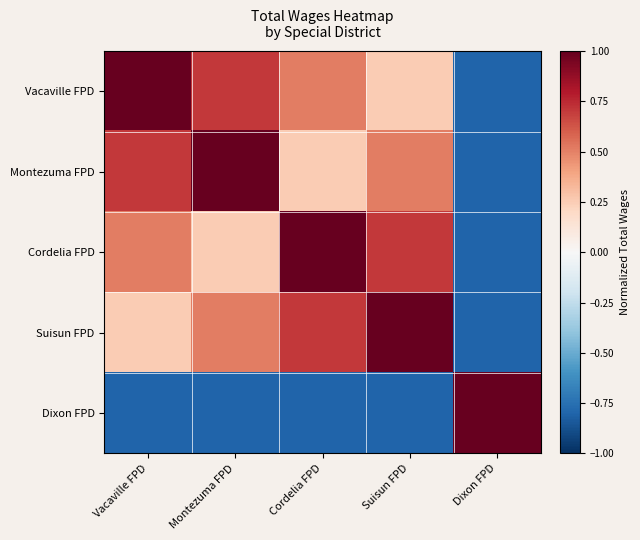

Between Montezuma FPD and Cordelia FPD, which series saw the biggest shift?

Montezuma FPD